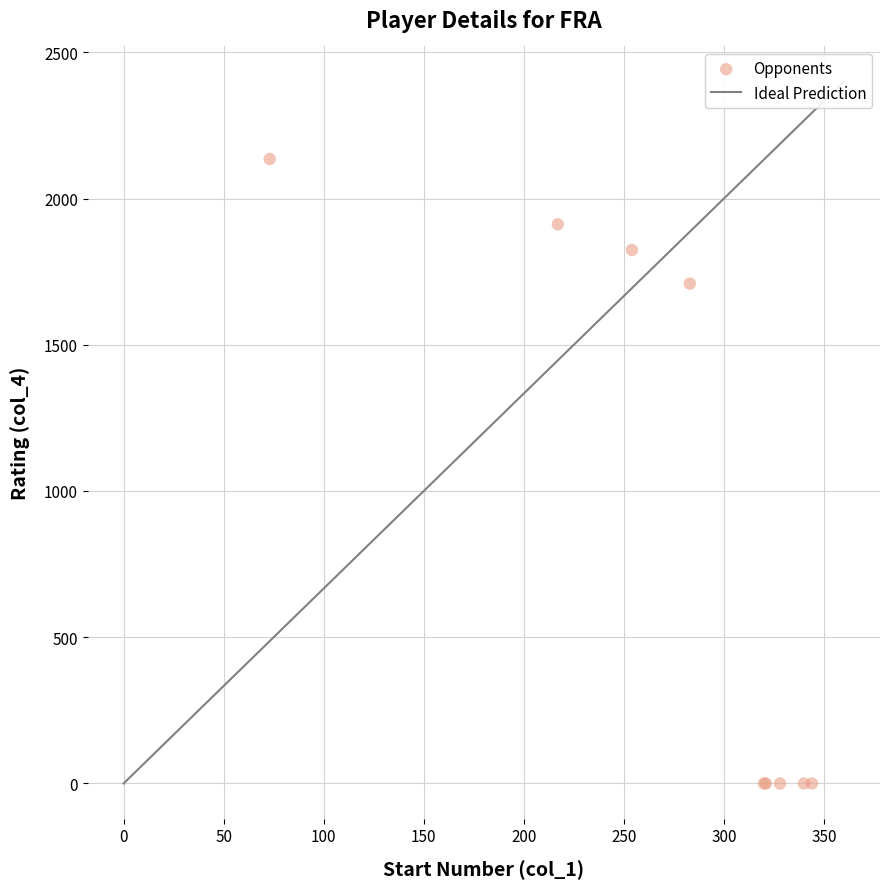

What Y value in the scatter plot is closest to 1067?

1709